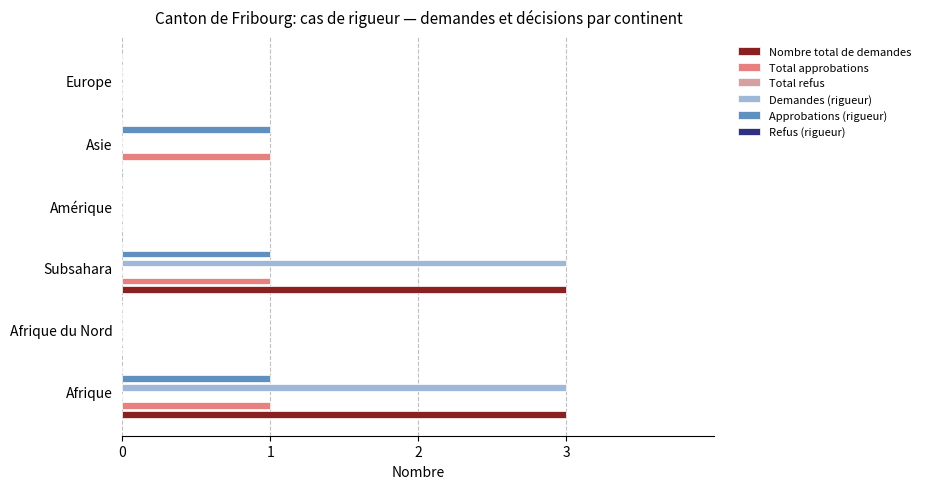

What is the difference between the Demandes (rigueur) values at Subsahara and Asie?

3.0